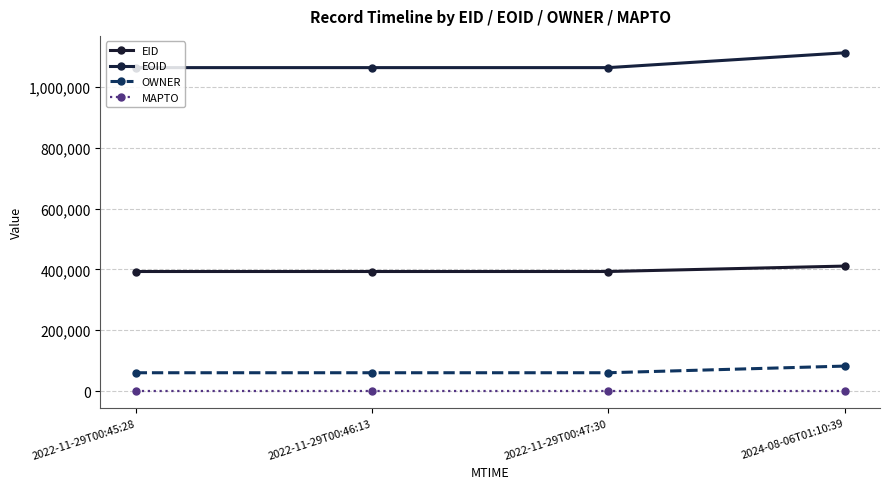

What is the approximate value of EOID at 2024-08-06T01:10:39, to the nearest 100?

1111500